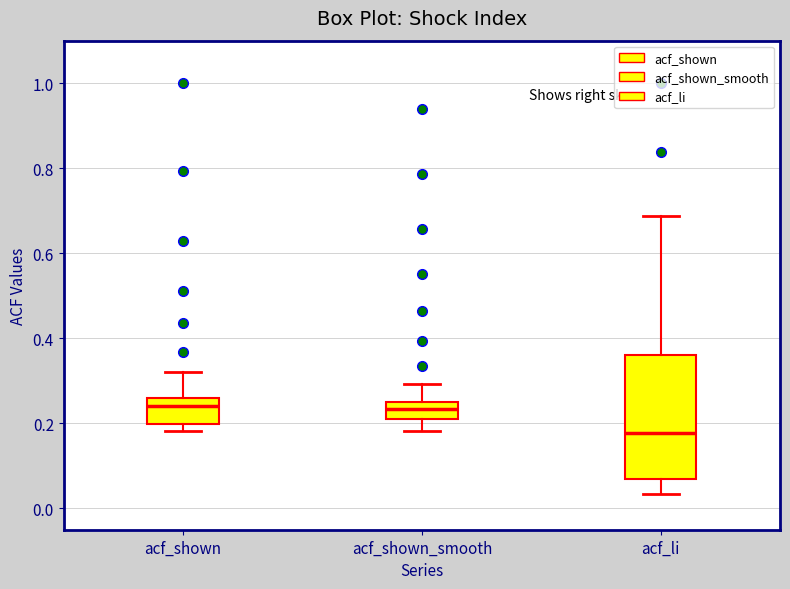

Where does the lower whisker of the box for acf_li end on the y-axis? The values are not printed on the chart, so give them approximately, as read against the axis.

0.04